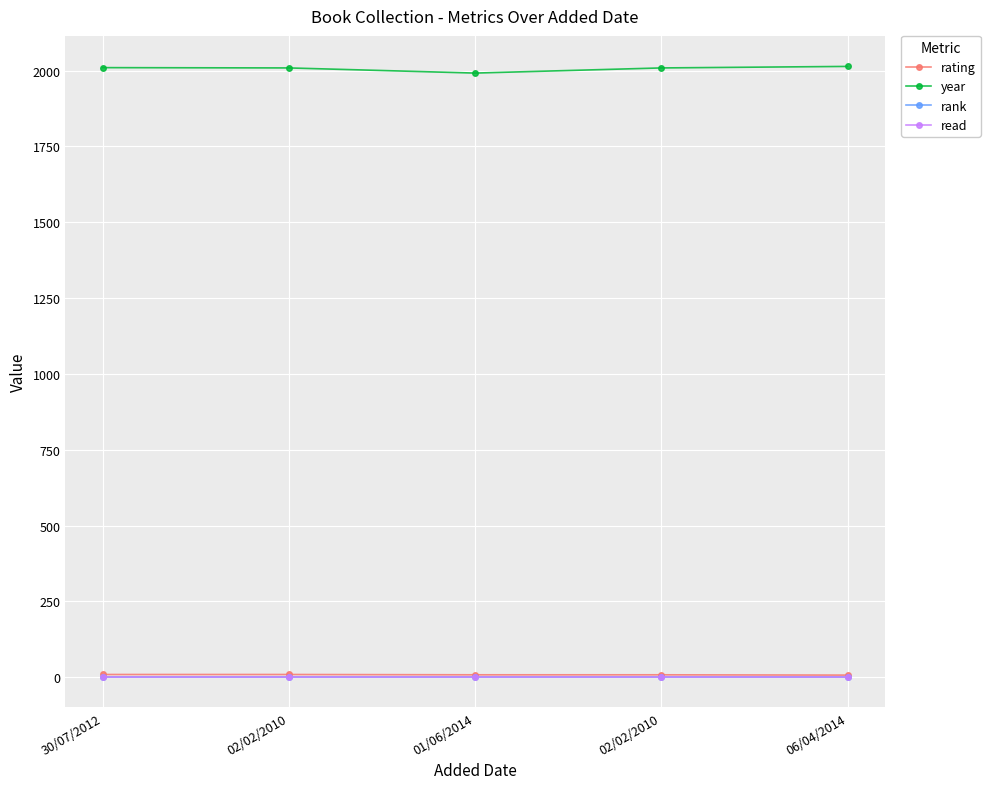

Is this an area chart (filled region under the line)?

No